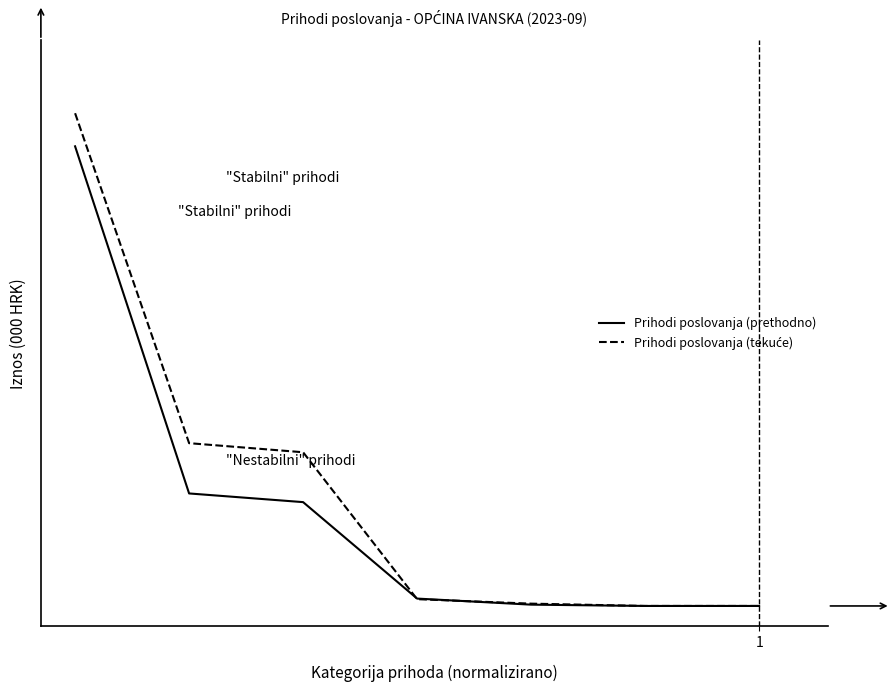

At which category does the chart reach its peak across all series?

1